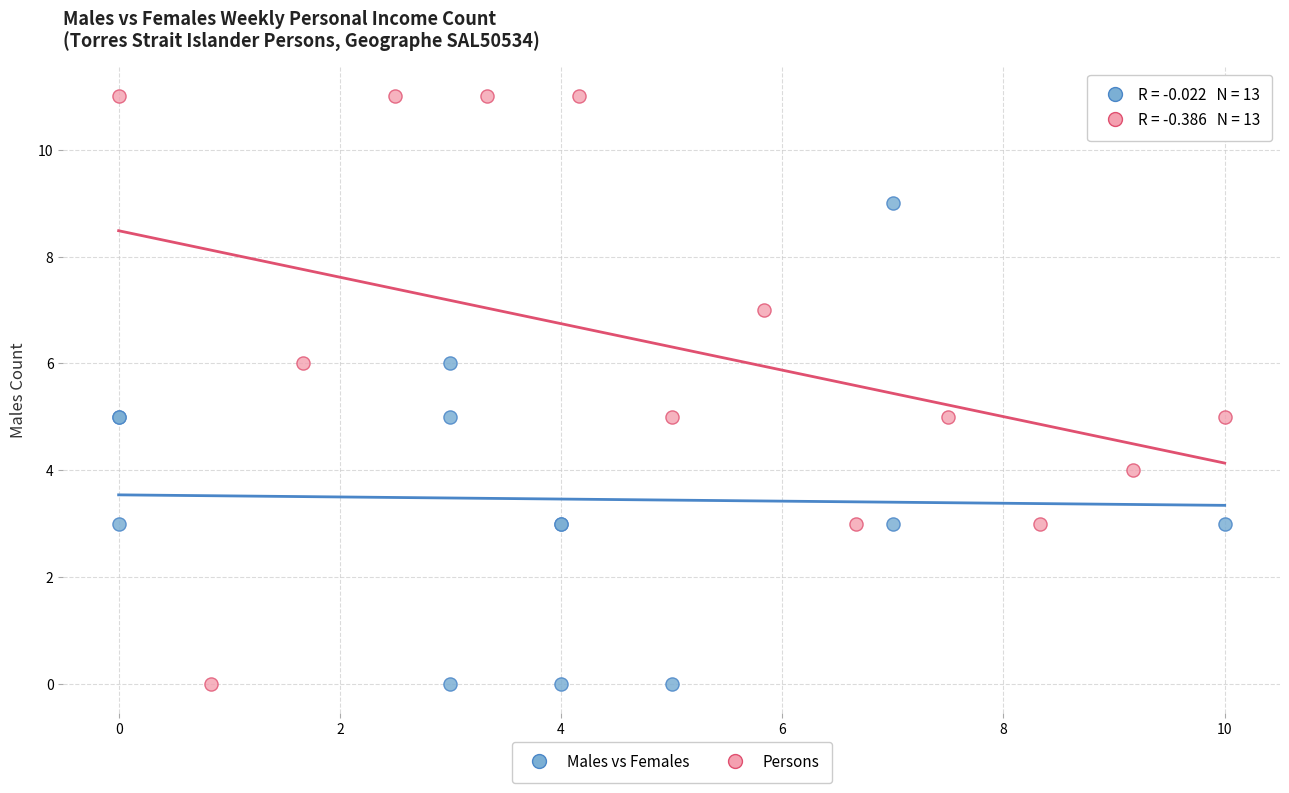

Which series has the widest spread of Y values?

Persons